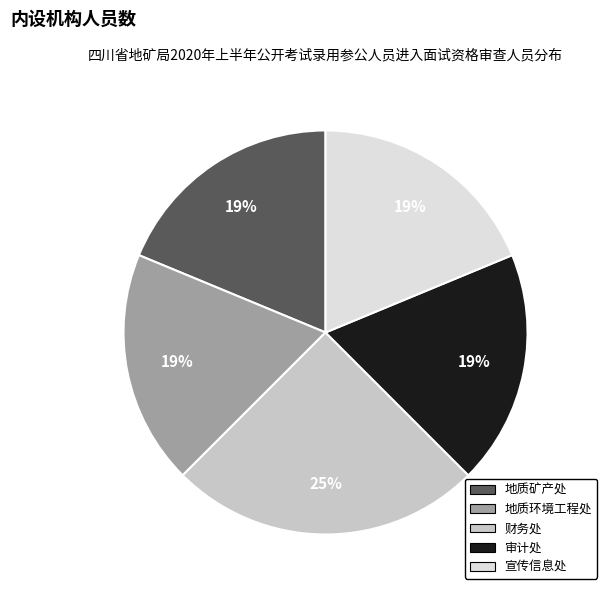

How many segments does this pie chart have?

5